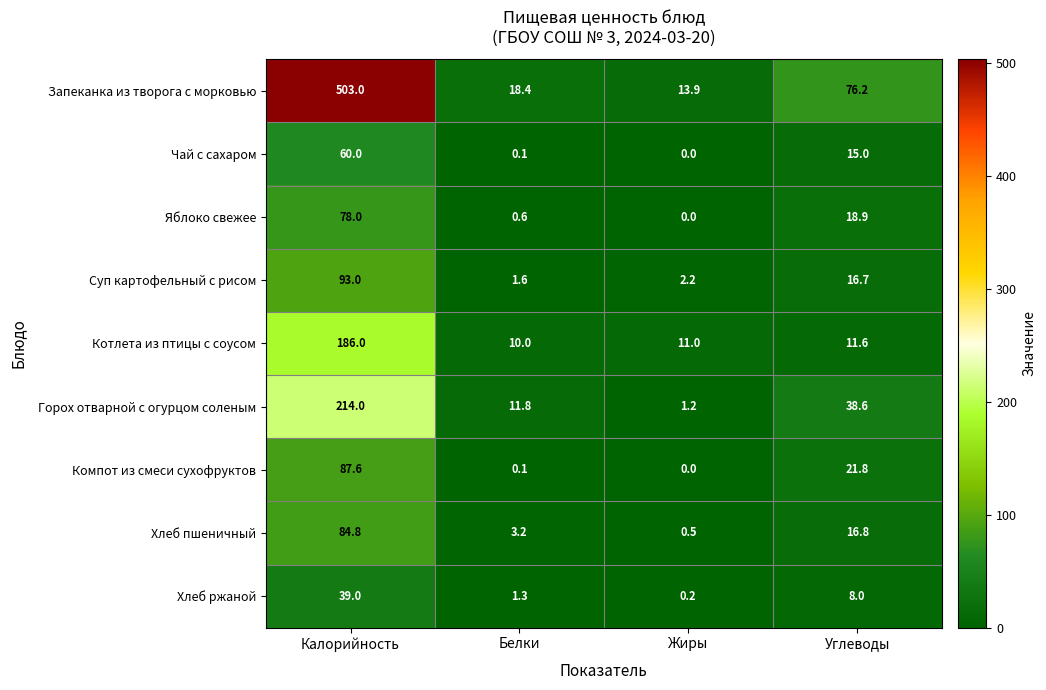

What is the total value across all series at Калорийность?

1345.4